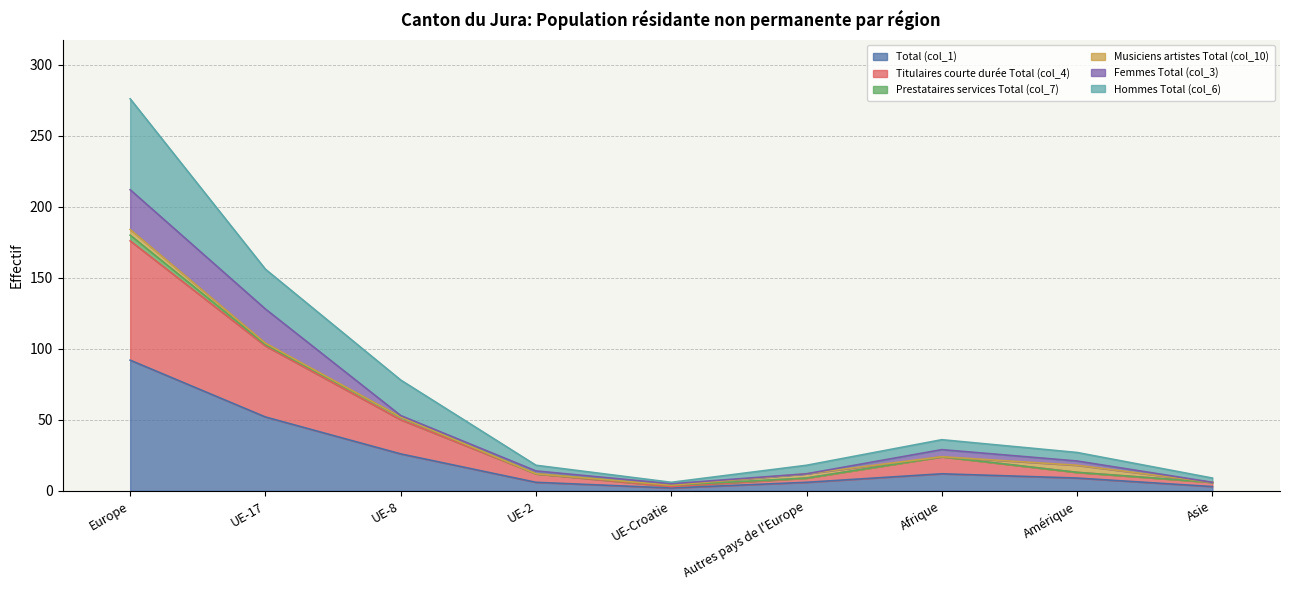

At which label does Total (col_1) reach its peak?

Europe